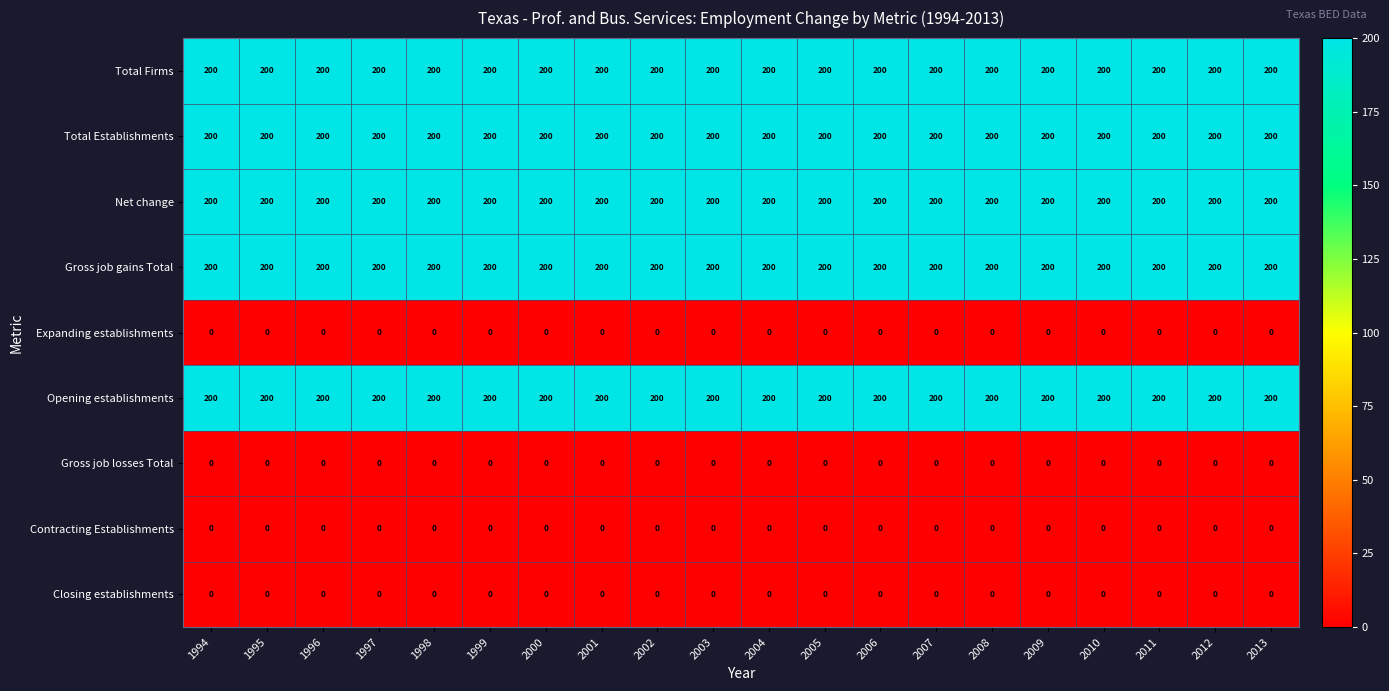

Is the value of Total Firms at 1995 greater than the value of Gross job losses Total at 1997?

Yes